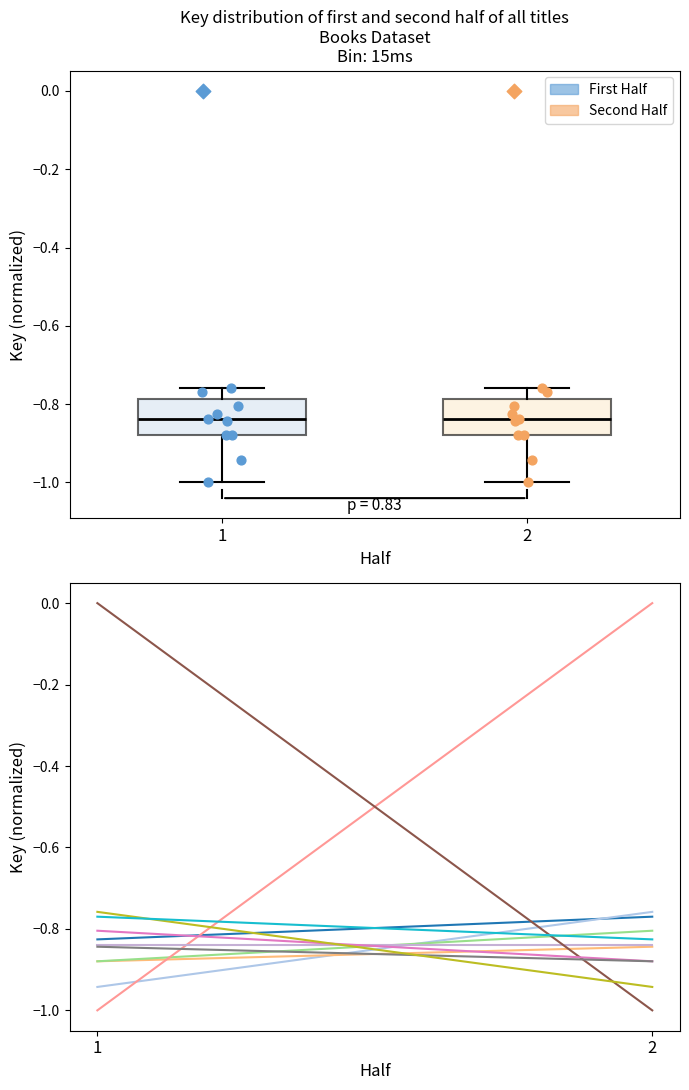

Reading left to right, transcribe this box plot: for each box, give where its median line is, the range the box spans, and where its two whiskers end, as read against the y-axis. The values are not printed on the chart, so give them approximately, as read against the axis.

1: median -0.84, box -0.88 to -0.78, whiskers -1.00 to -0.76
2: median -0.84, box -0.88 to -0.78, whiskers -1.00 to -0.76